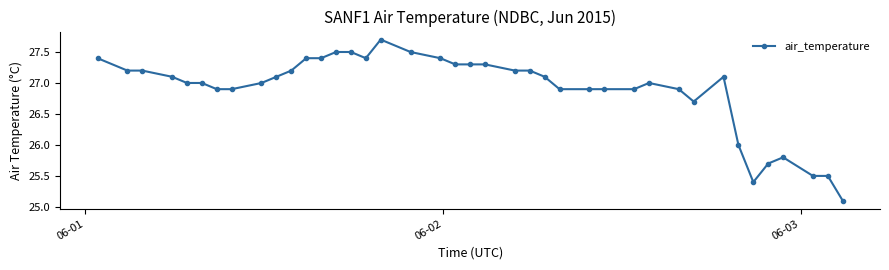

Does the chart display data point markers on the line(s)?

Yes